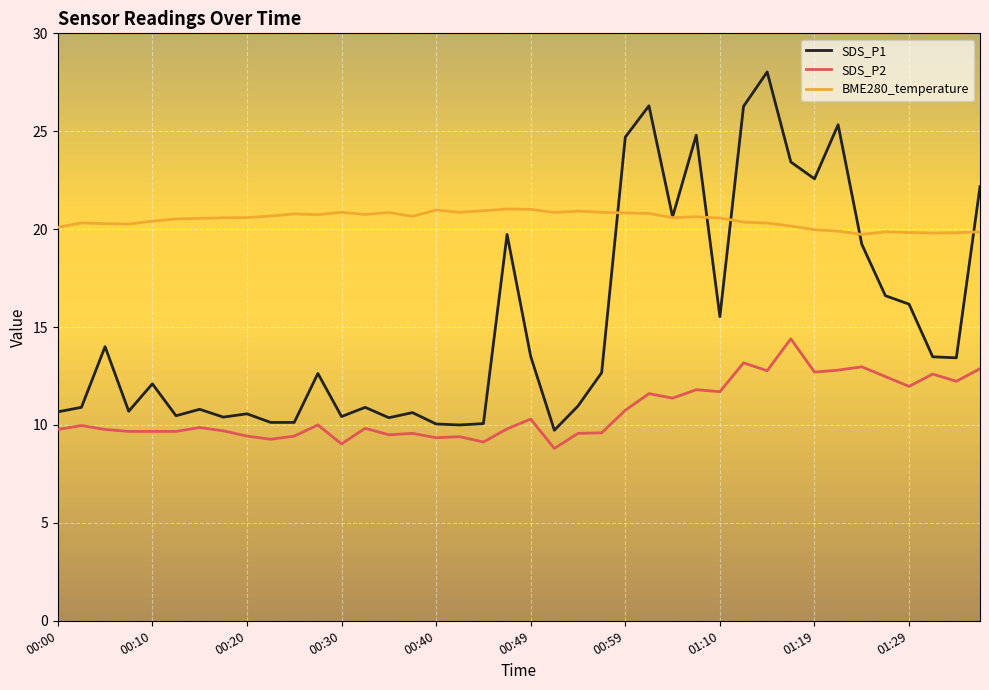

What is the highest value of the BME280_temperature series?

21.0